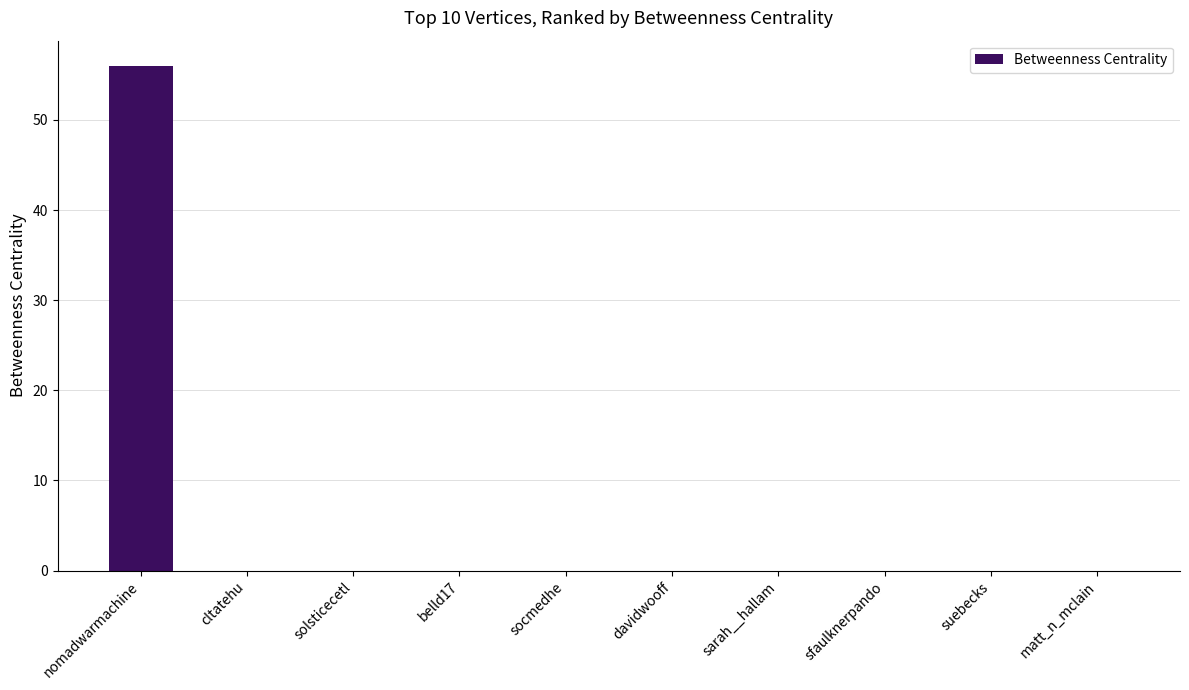

Which has a higher value, matt_n_mclain or nomadwarmachine?

nomadwarmachine